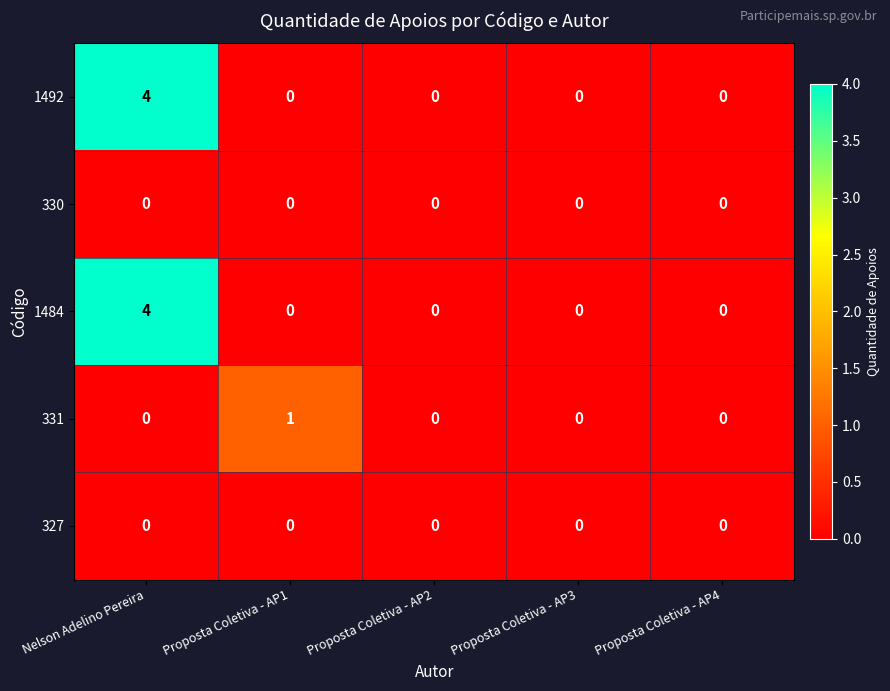

At which label does 1484 reach its peak?

Nelson Adelino Pereira